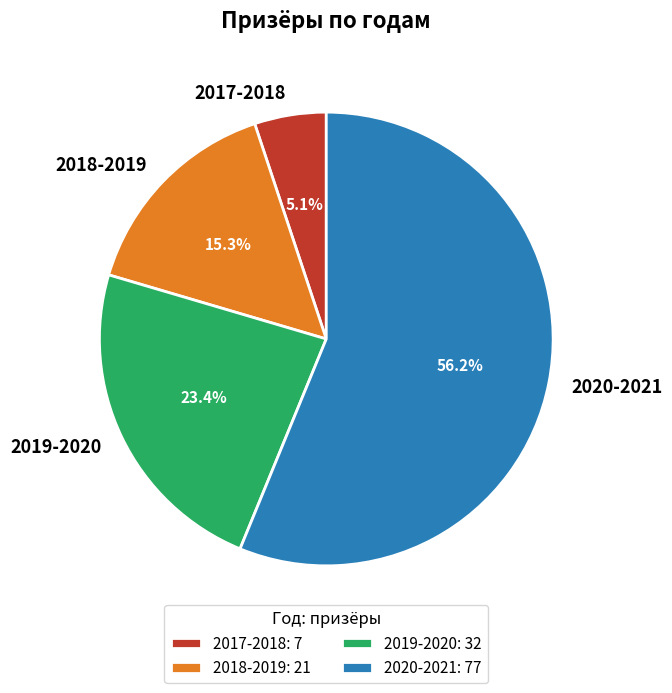

Which slice is the largest?

2020-2021